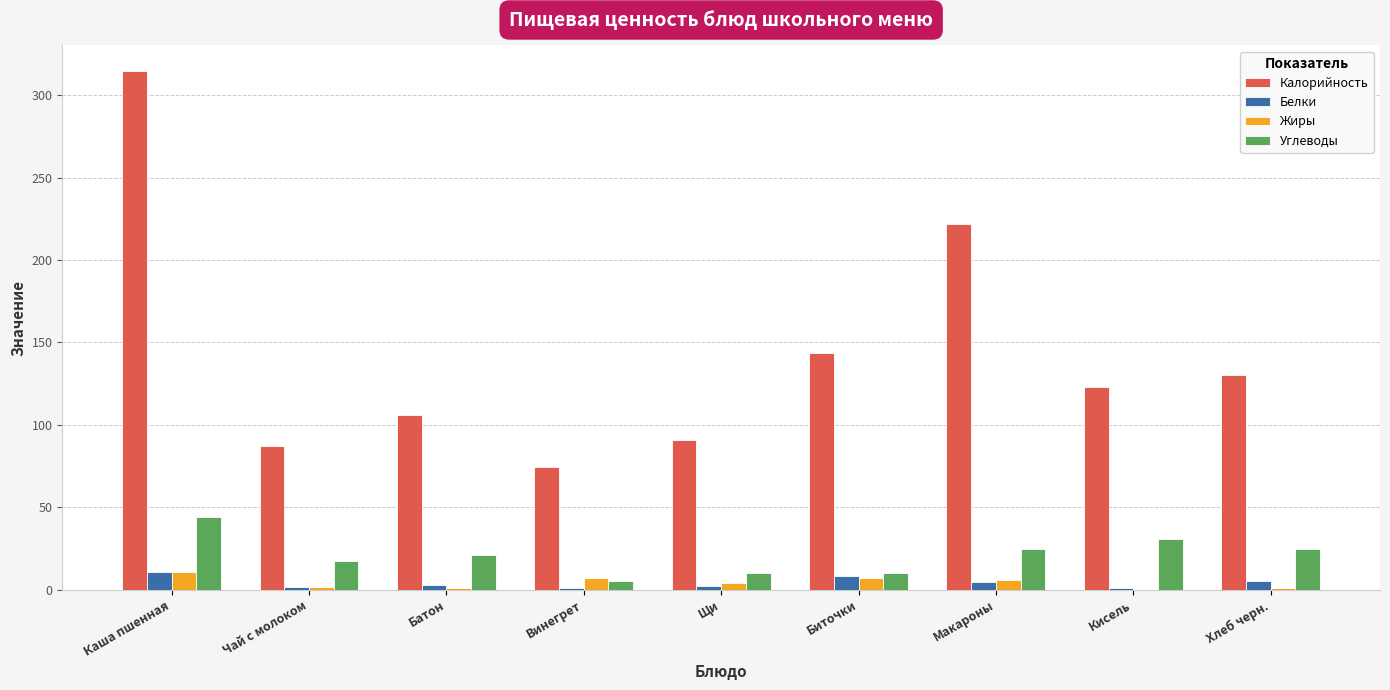

At which label does Калорийность reach its peak?

Каша пшенная